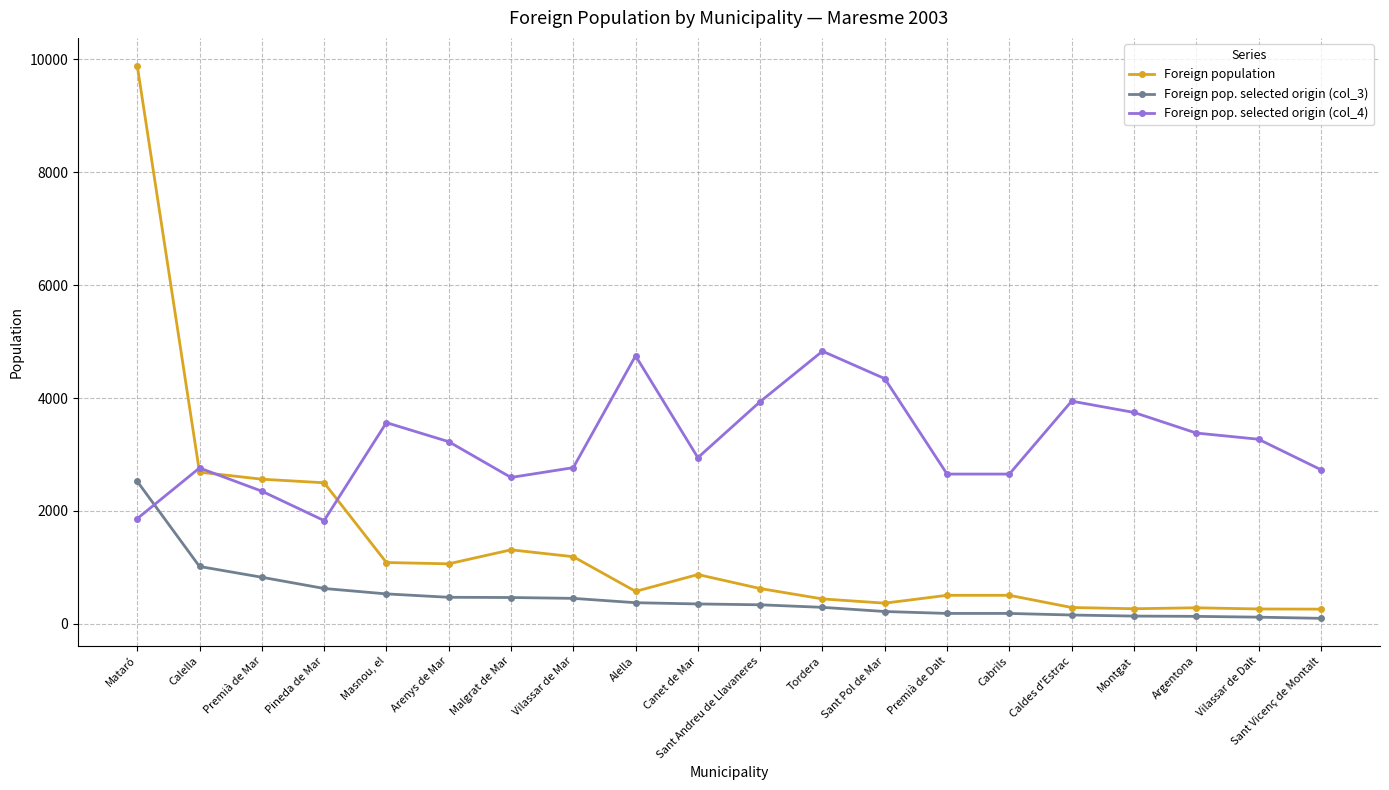

What is the minimum value for Foreign population?

260